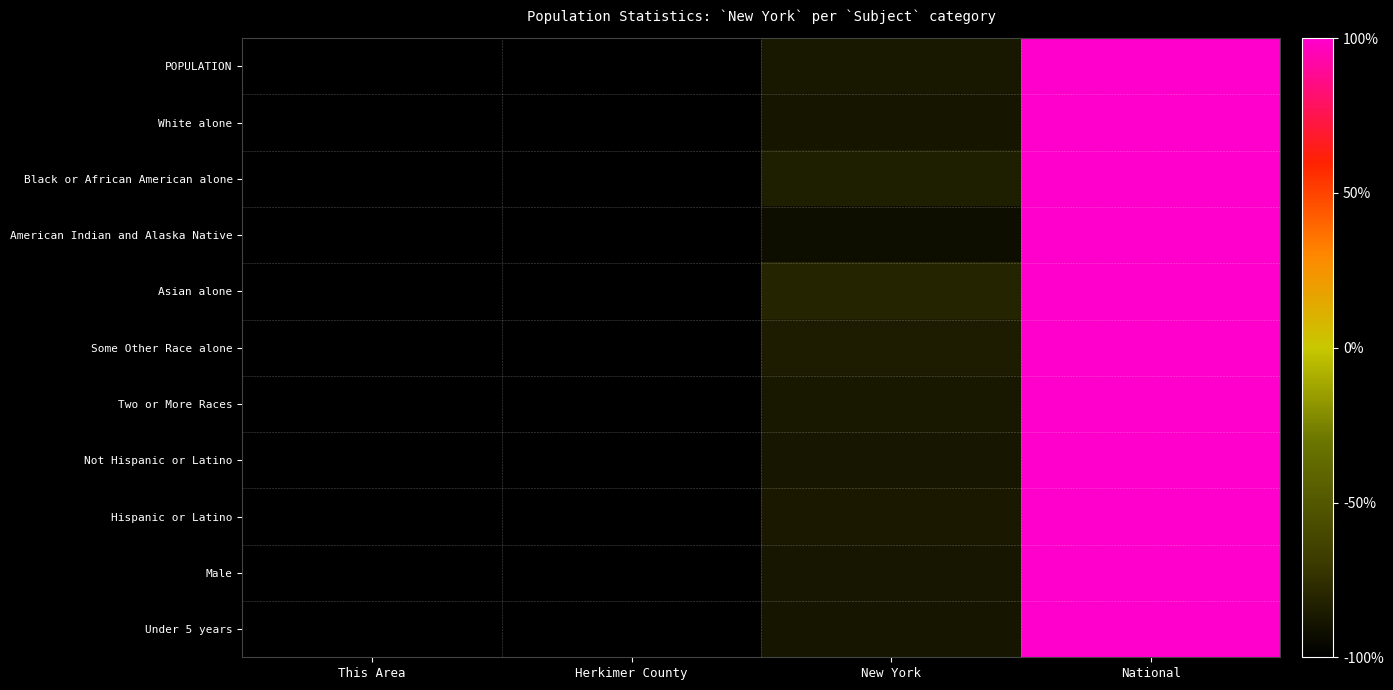

At how many categories does at least one series exceed 0?

1